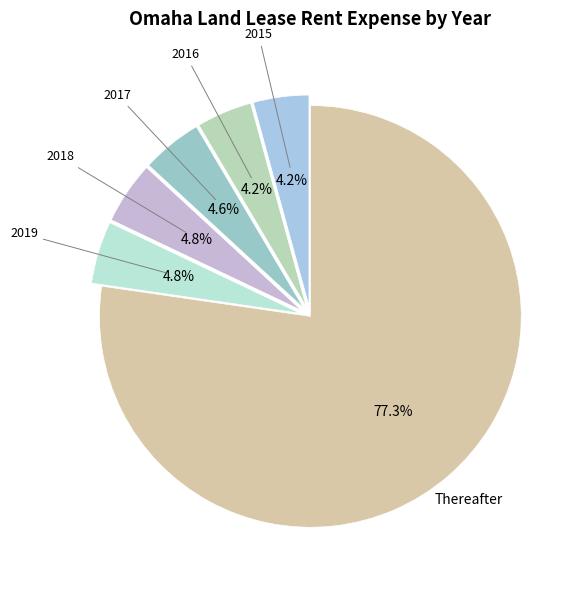

Count the number of slices in the pie.

6